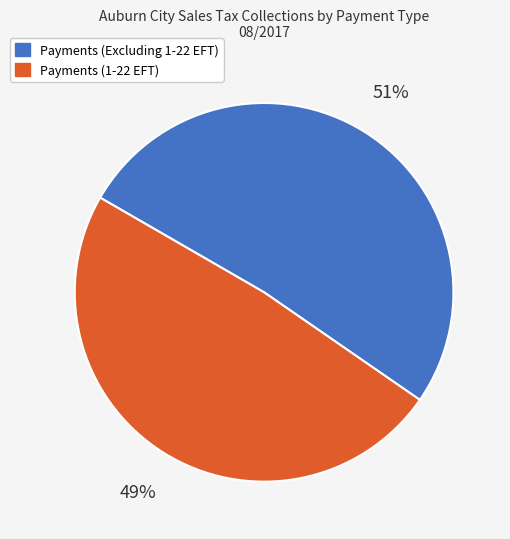

How many slices are in this pie chart?

2